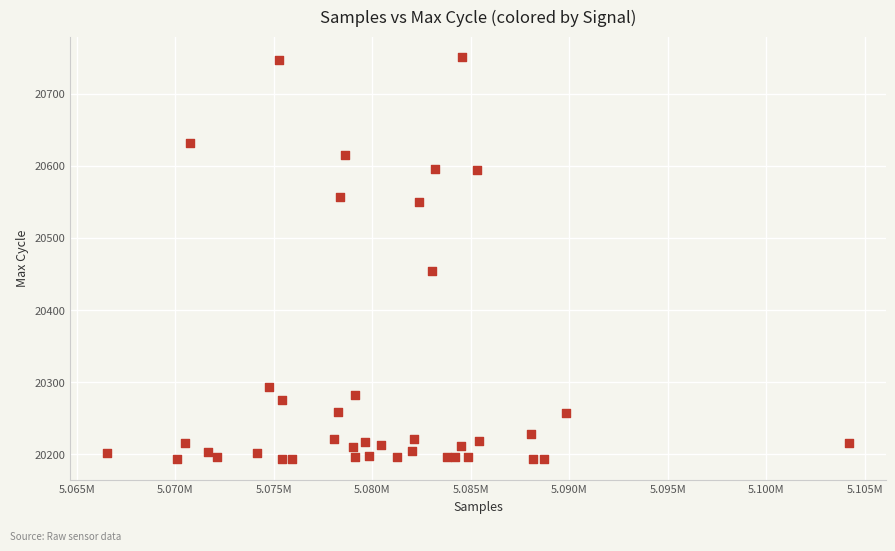

What is the range of Y values (max minus min)?

558